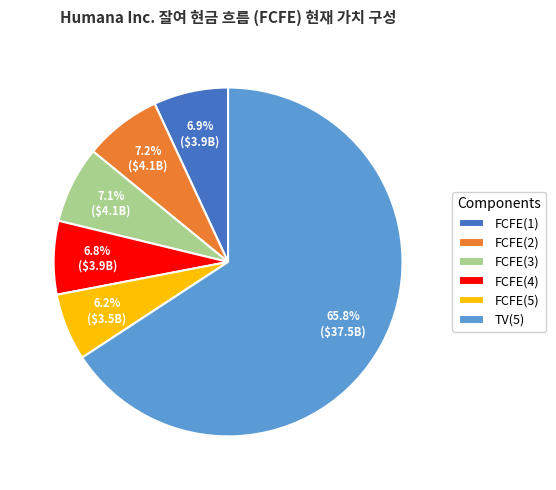

Count the number of slices in the pie.

6